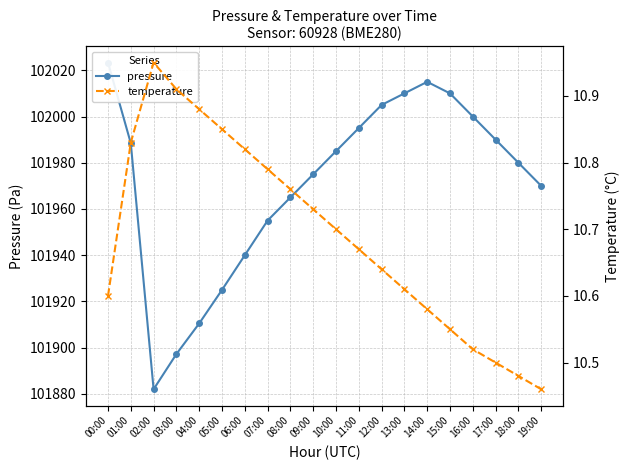

At 03:00, list the series in order from smallest to largest.

temperature, pressure